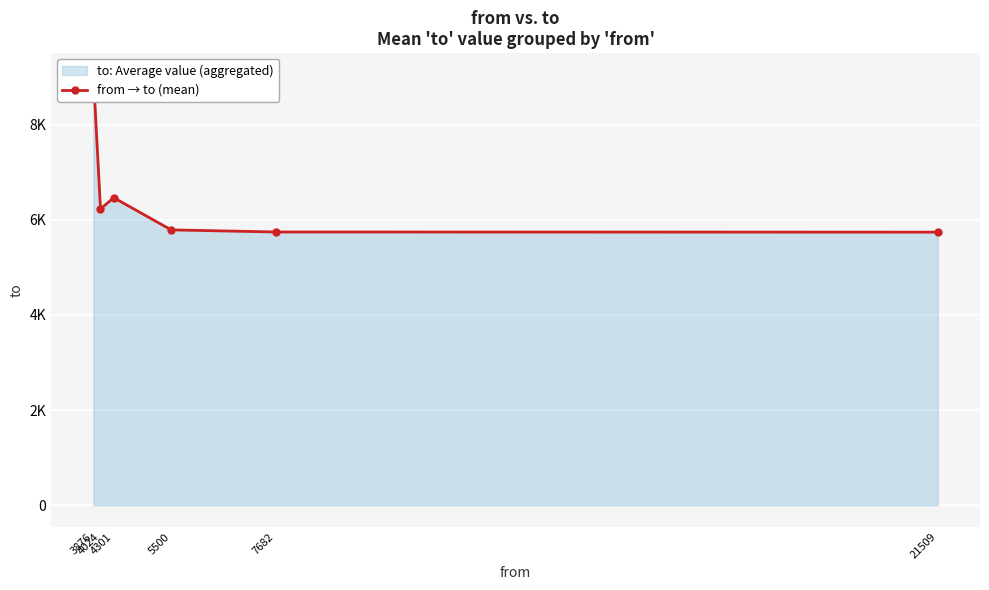

What is the difference between the second highest and second lowest values?

720.5